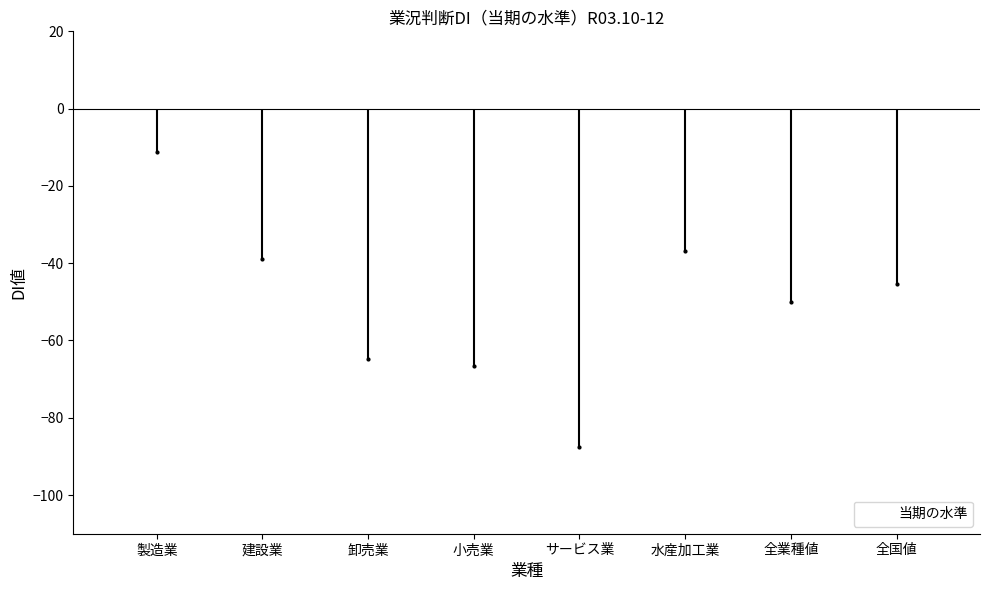

What position from the right is サービス業?

4